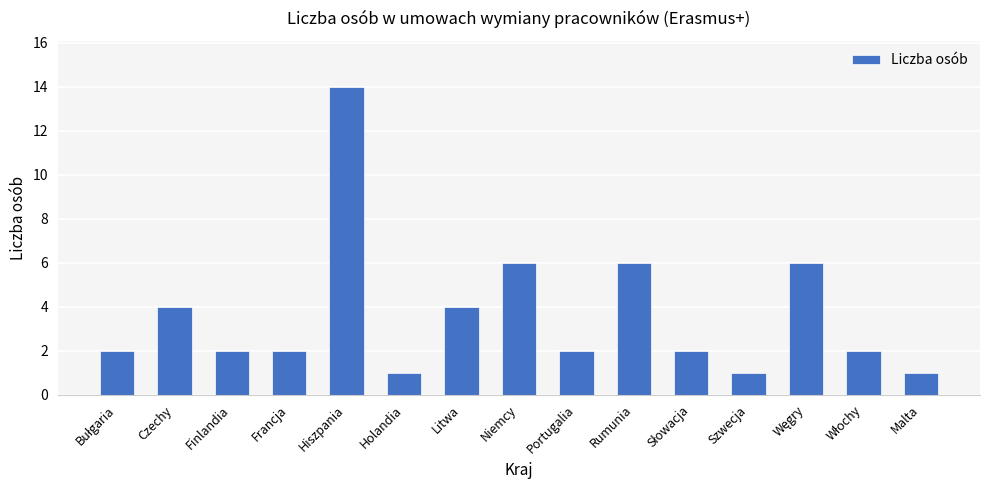

What is the maximum value shown in the chart?

14